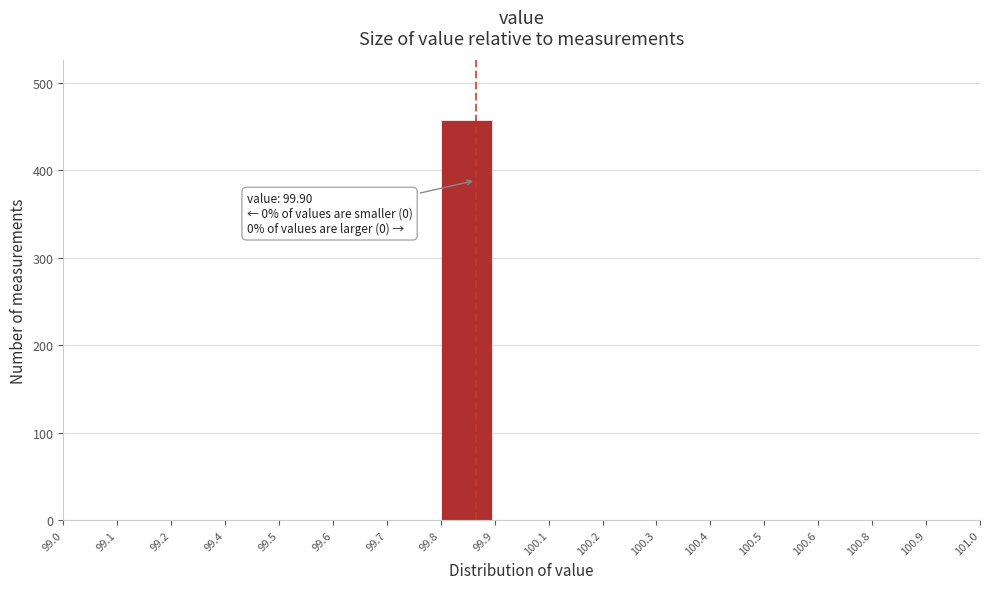

Reading left to right, transcribe all the data shown in this chart.

99.0=0	99.1=0	99.2=0	99.4=0	99.5=0	99.6=0	99.7=0	99.8=457	99.9=0	100.1=0	100.2=0	100.3=0	100.4=0	100.5=0	100.6=0	100.8=0	100.9=0